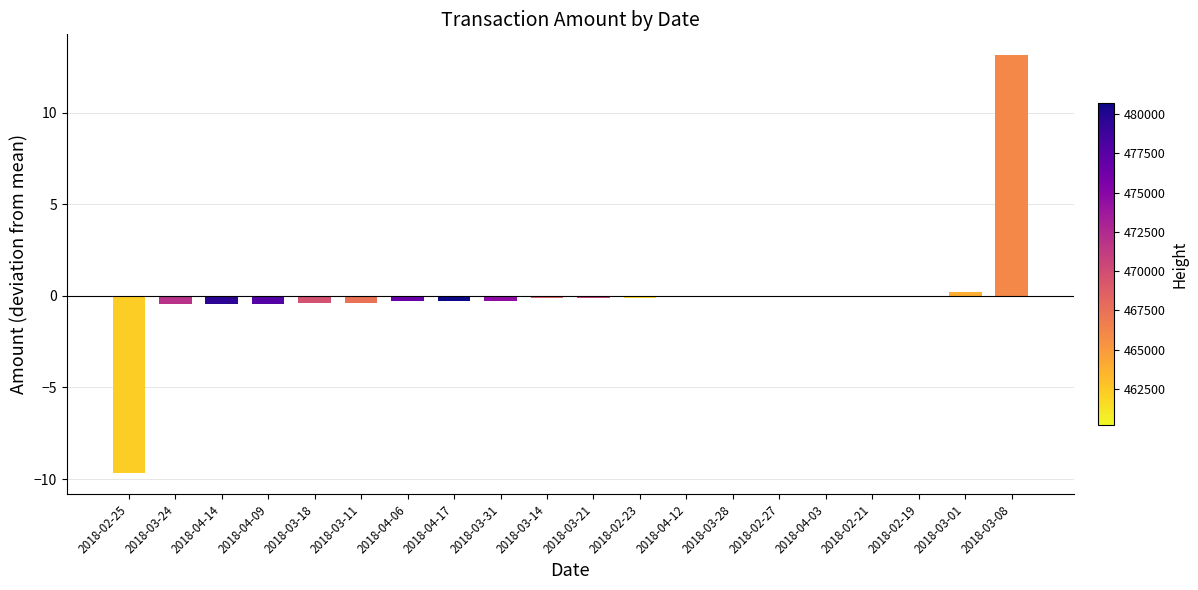

Where is the data nearest to the value 1?

2018-03-01